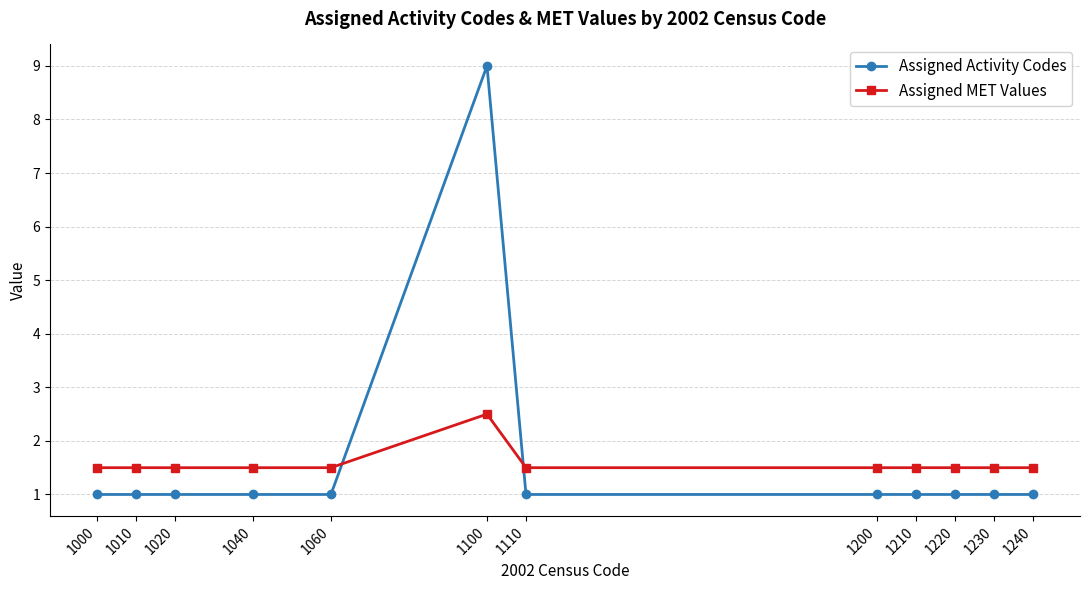

Reading left to right, list all the values displayed in this chart.

Assigned Activity Codes: 1000=1.0	1010=1.0	1020=1.0	1040=1.0	1060=1.0	1100=9.0	1110=1.0	1200=1.0	1210=1.0	1220=1.0	1230=1.0	1240=1.0
Assigned MET Values: 1000=1.5	1010=1.5	1020=1.5	1040=1.5	1060=1.5	1100=2.5	1110=1.5	1200=1.5	1210=1.5	1220=1.5	1230=1.5	1240=1.5